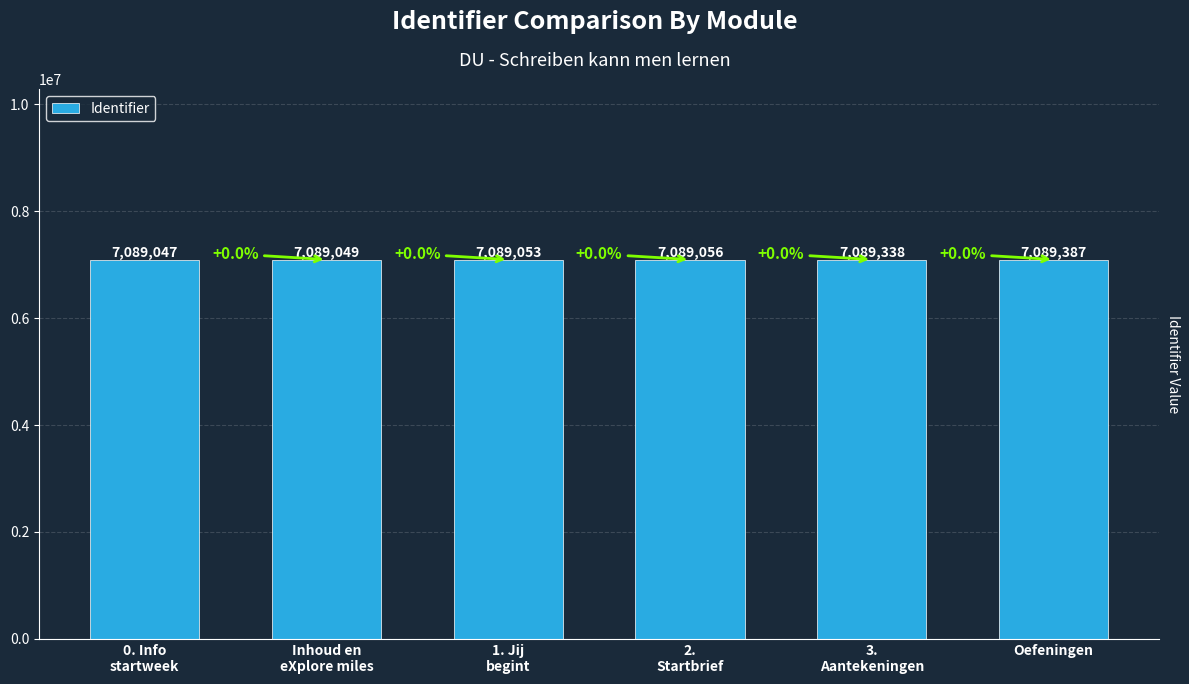

Between Oefeningen and 3.
Aantekeningen, which is larger?

Oefeningen